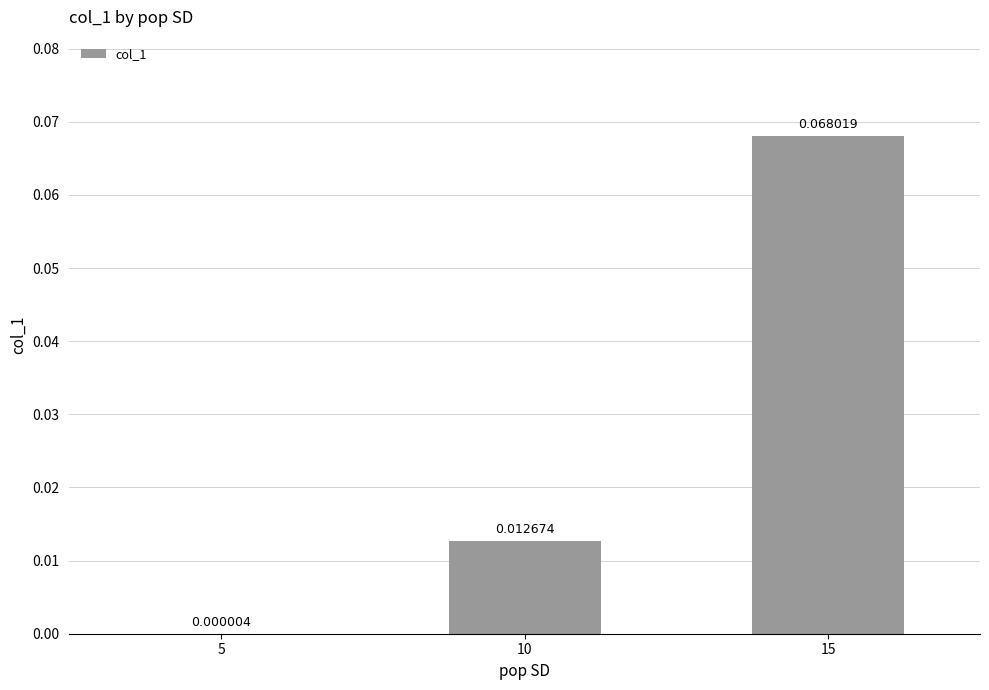

Reading left to right, transcribe all the data shown in this chart.

5=0.0	10=0.0	15=0.1